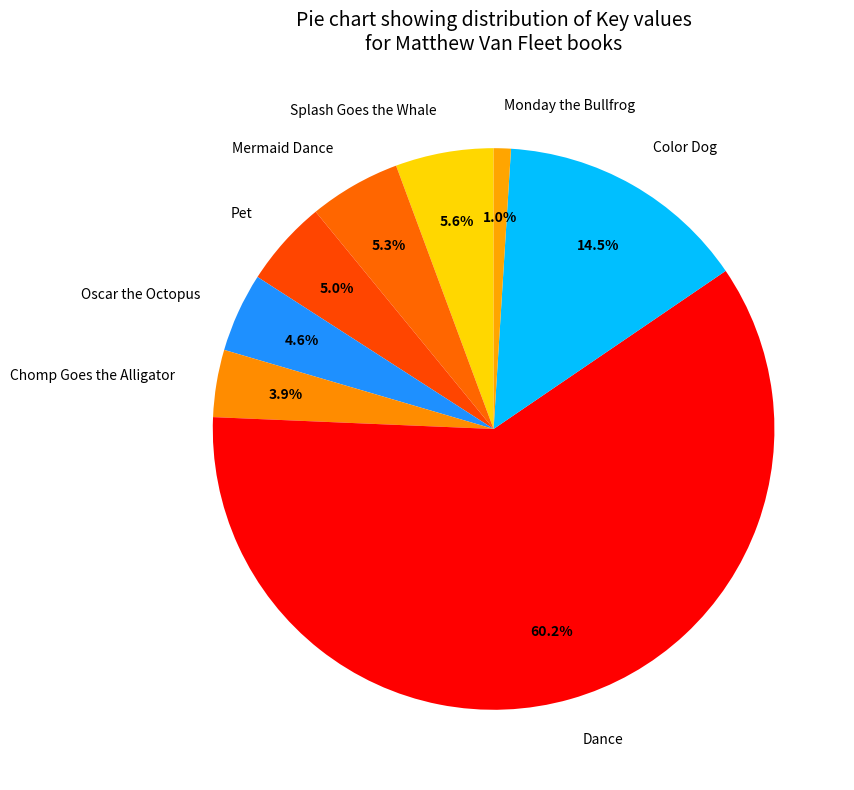

Count the number of slices in the pie.

8